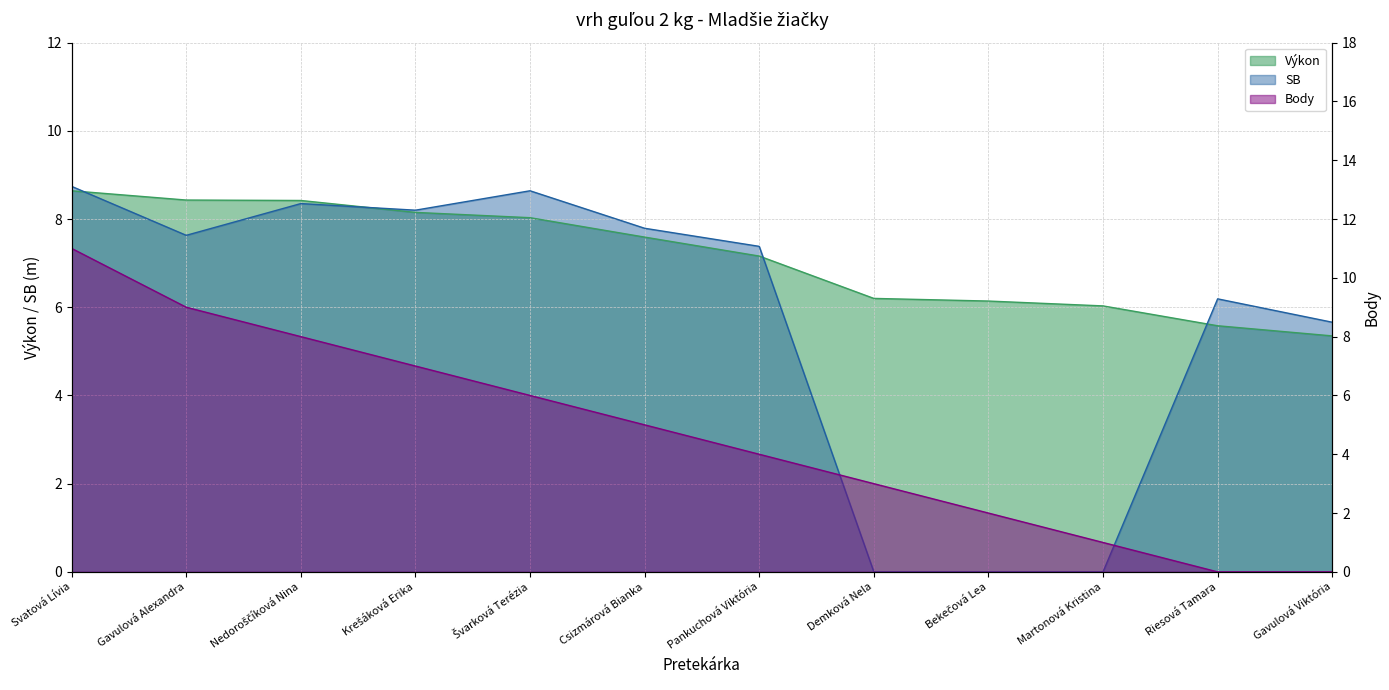

What are all the series names shown in the legend?

Výkon, Body, SB